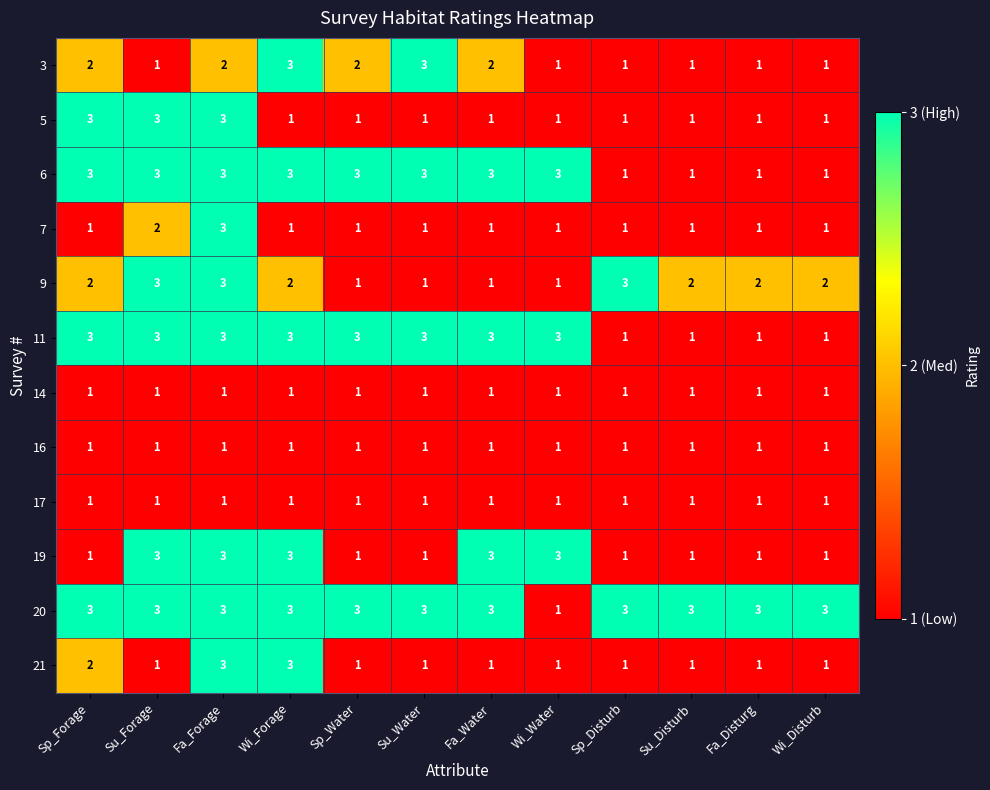

Which series has the largest total across all categories?

20